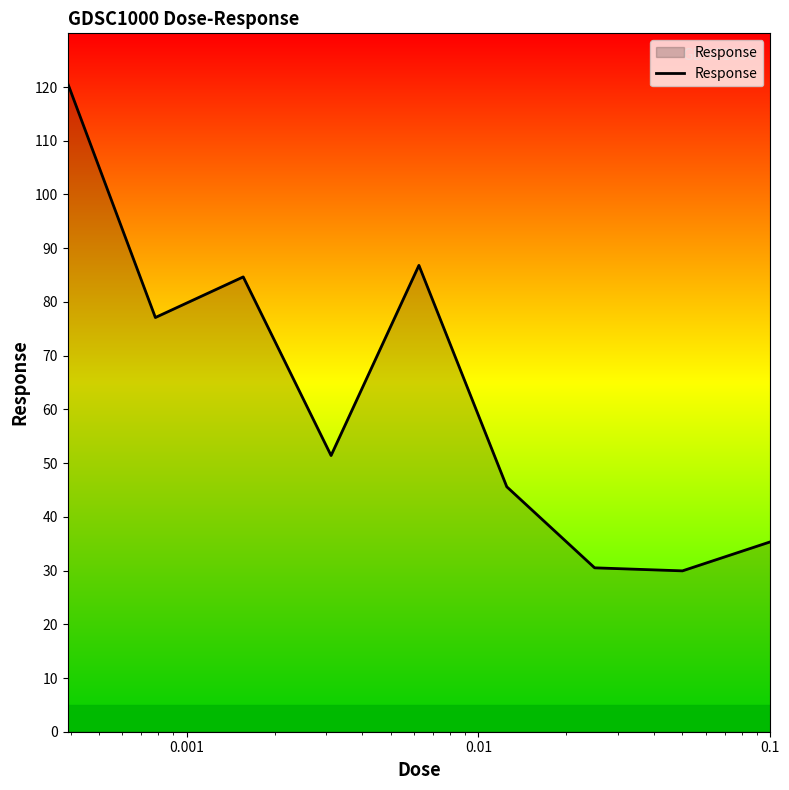

What is the difference between the maximum and minimum values?

90.8